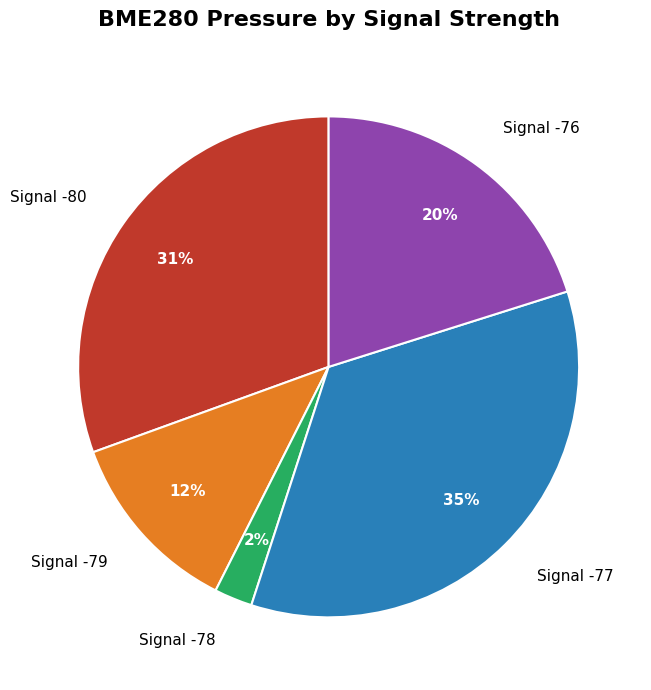

To the nearest percent, what percentage of the pie is Signal -78?

2%